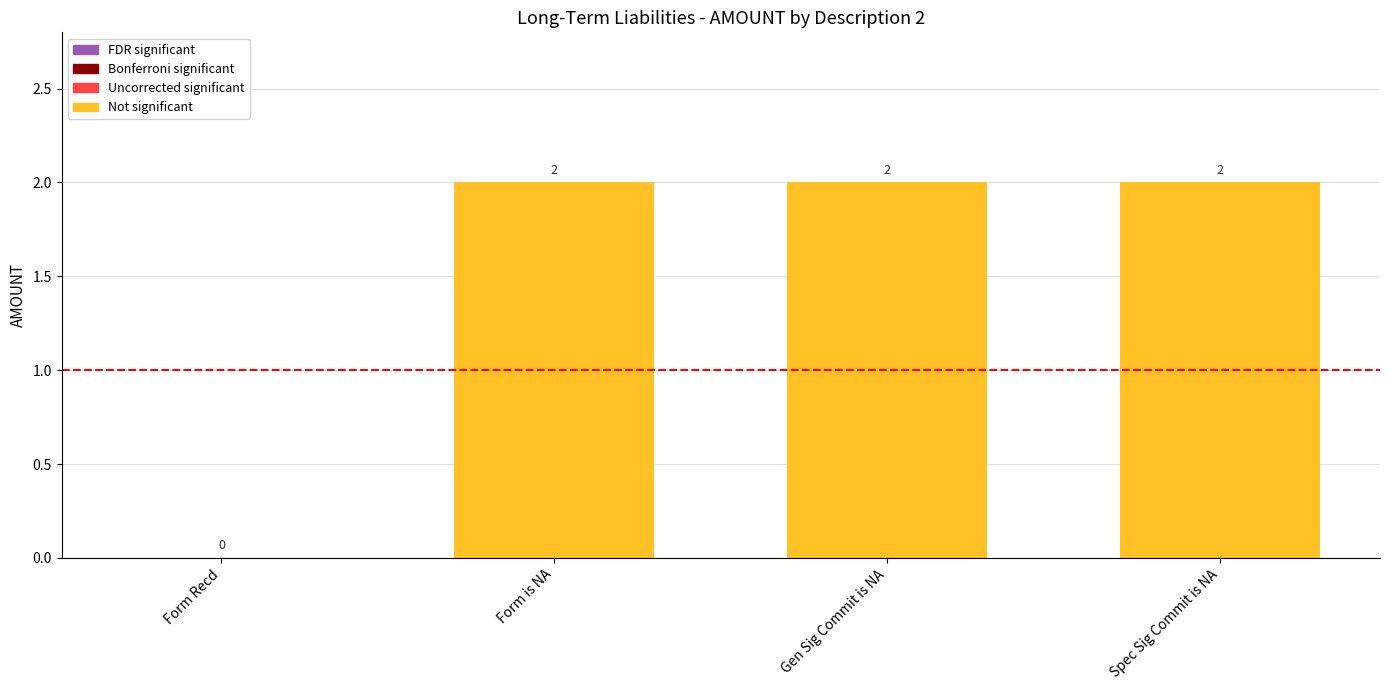

Is it true that the value at Form Recd is -1?

False